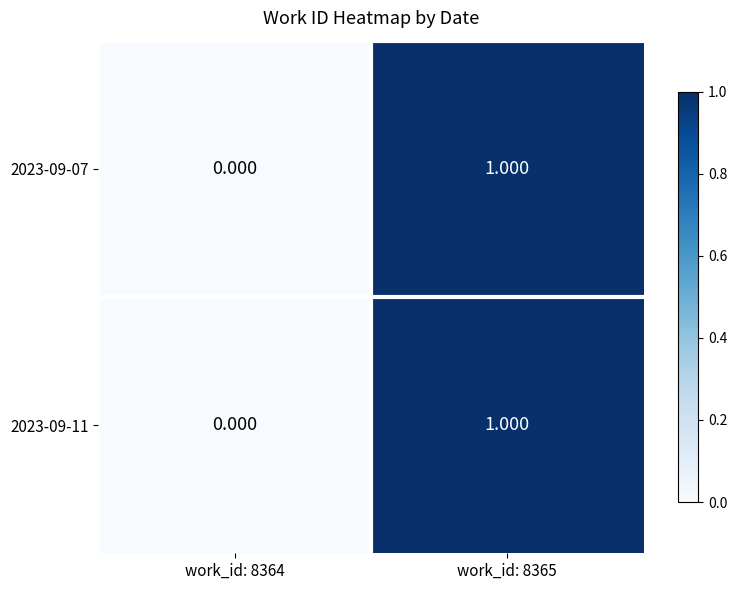

Is the value of 2023-09-11 at work_id: 8364 greater than the value of 2023-09-07 at work_id: 8365?

No